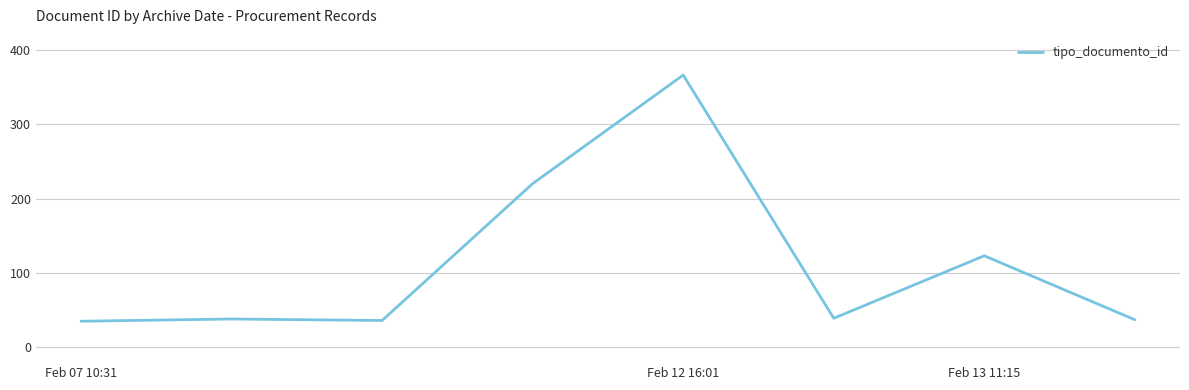

What is the greatest value displayed?

366